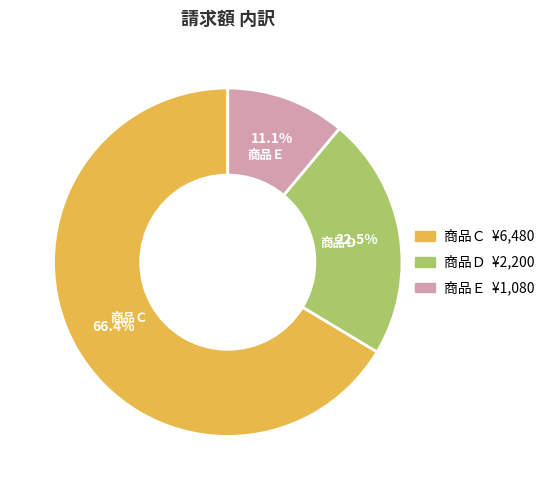

Between 商品Ｅ and 商品Ｃ, which is larger?

商品Ｃ